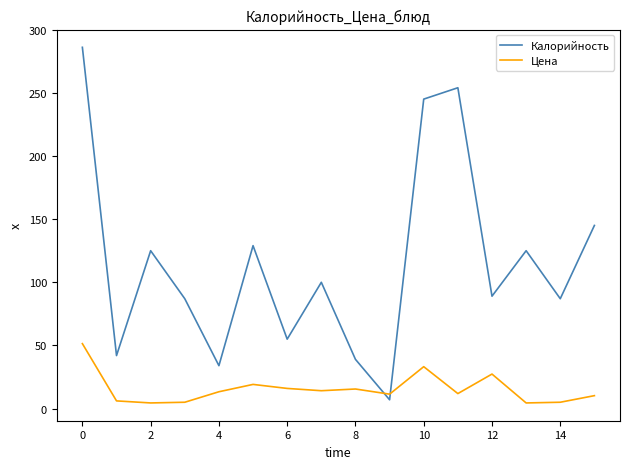

How many distinct data groups are displayed?

2